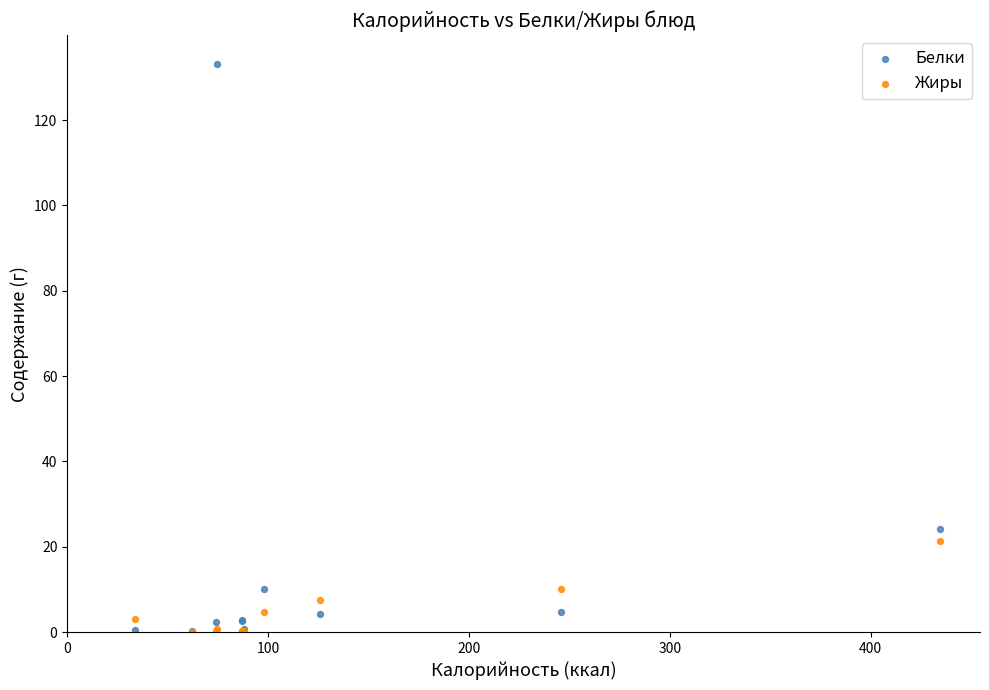

Across all series, what Y value is closest to 66?

24.2